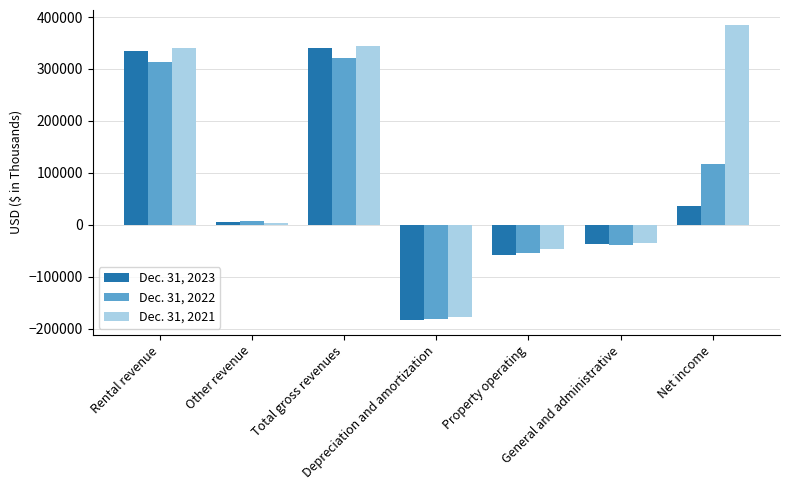

What is the lowest value of the Dec. 31, 2021 series?

-176714